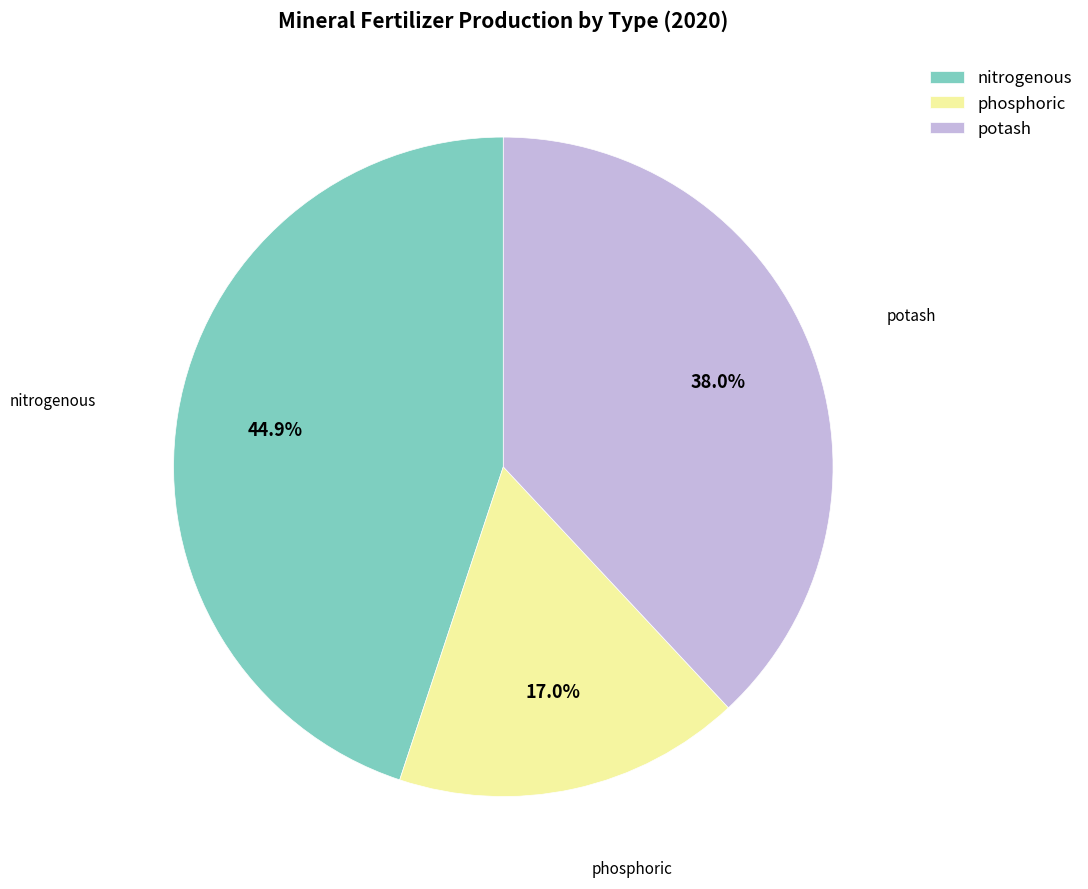

Which slice is the smallest?

phosphoric